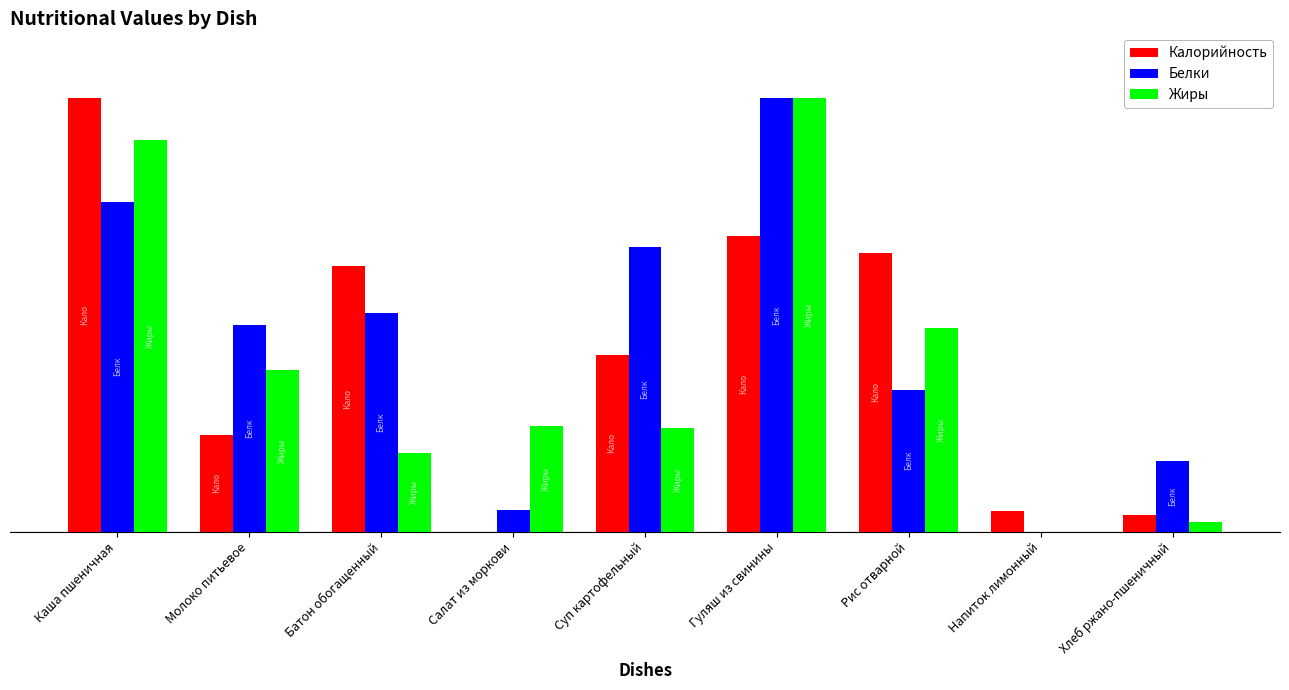

Rank the series by their maximum value, from highest to lowest.

Калорийность, Белки, Жиры